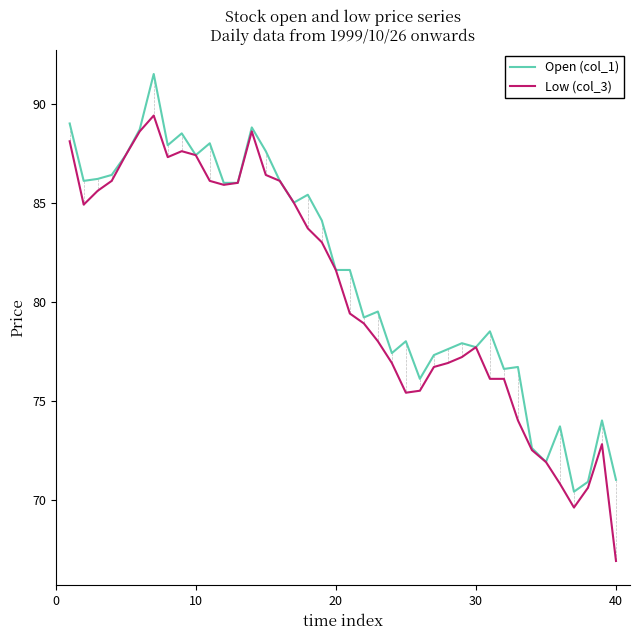

What is the maximum value shown in the chart?

91.5